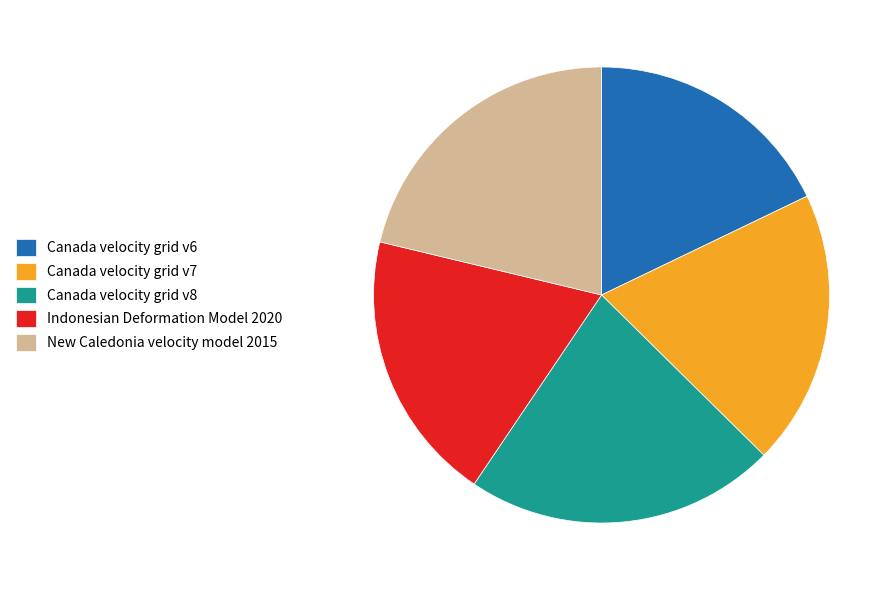

Does any single category account for the majority?

No